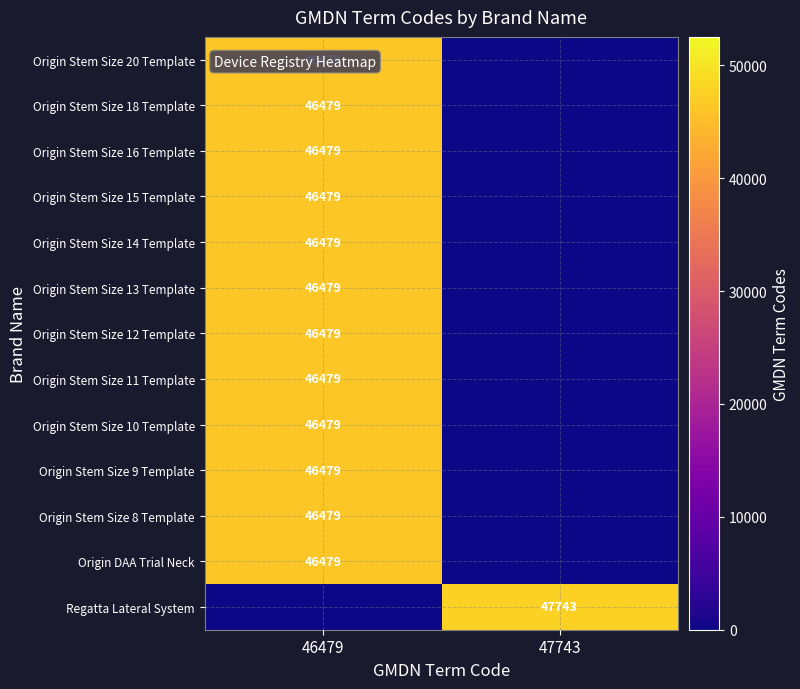

True or false: Origin Stem Size 18 Template has a value of 10730 at 46479.

False